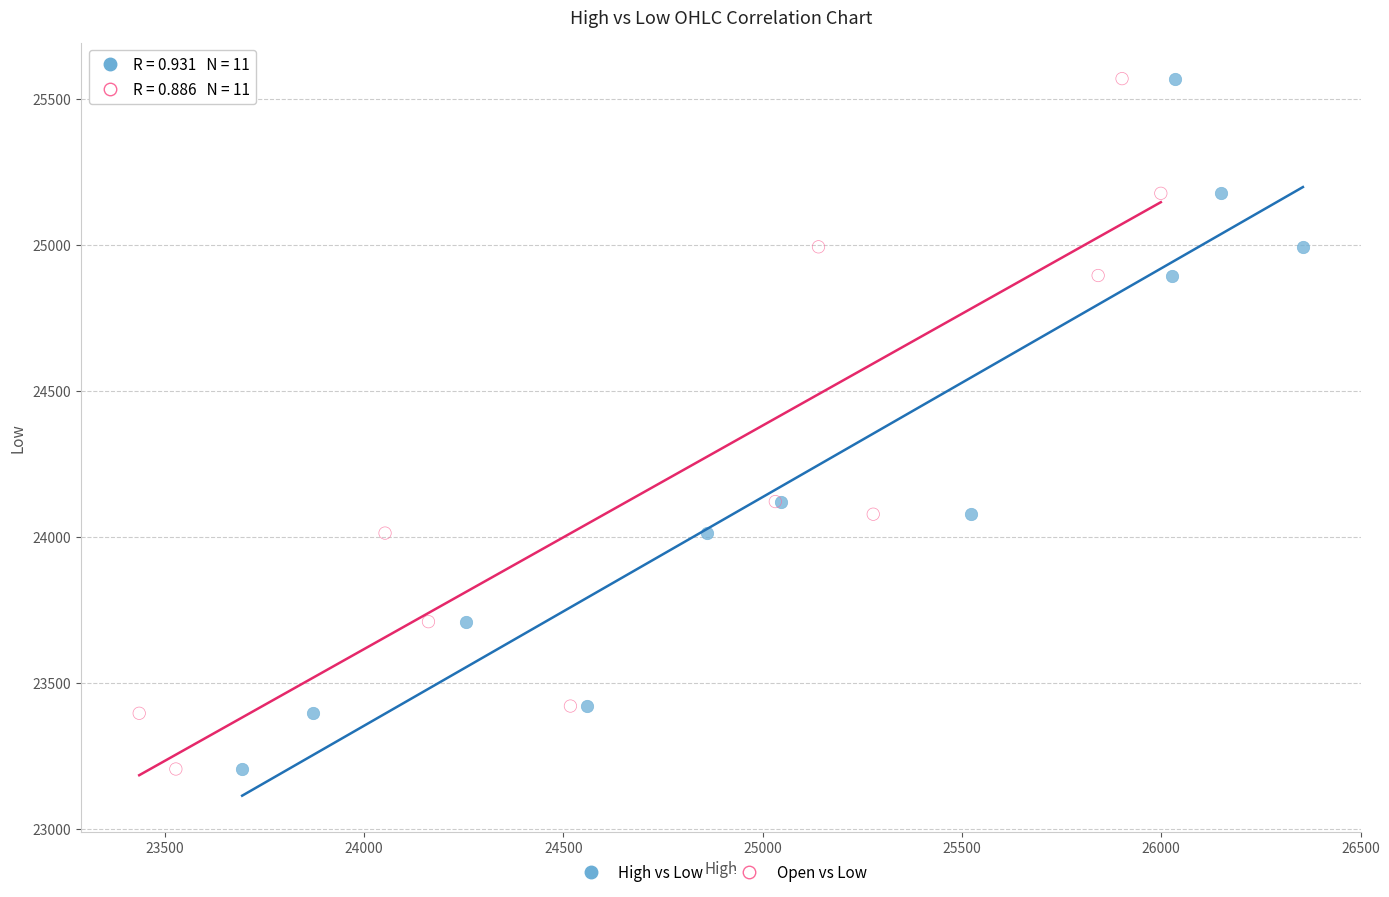

What are all the series names shown in the legend?

High vs Low, Open vs Low